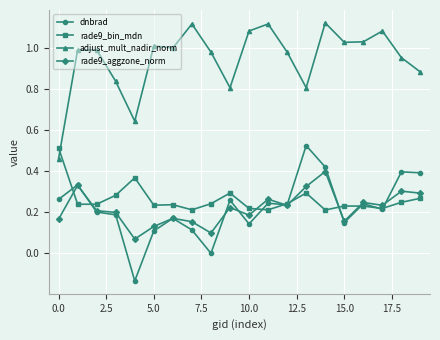

True or false: adjust_mult_nadir_norm and dnbrad cross at least once.

False